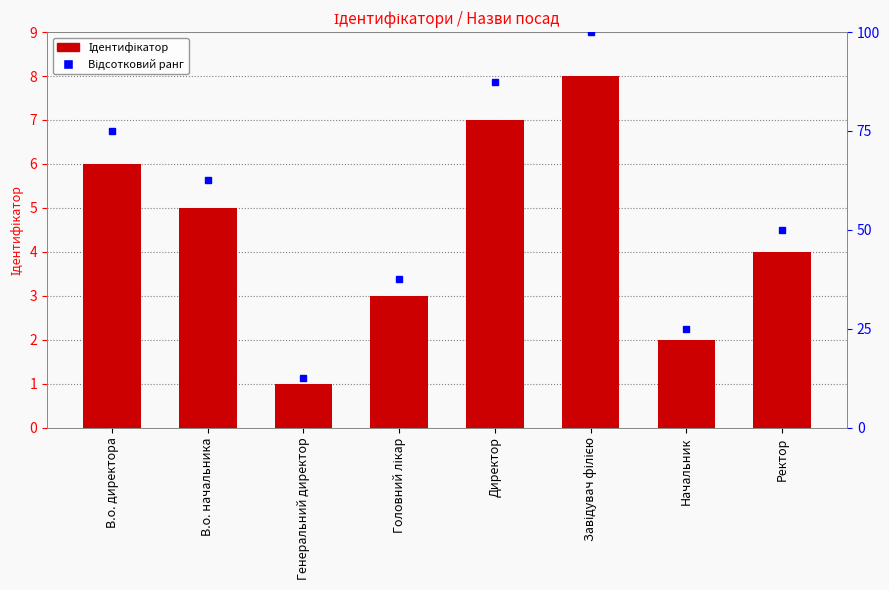

Does the chart contain any negative values?

No